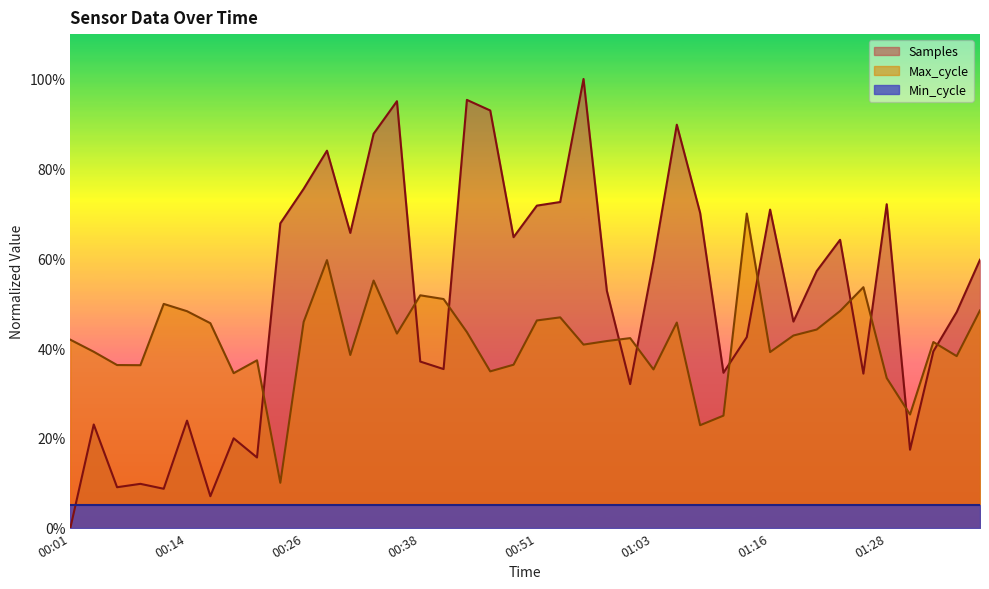

At 00:51, list the series in order from smallest to largest.

Min_cycle, Max_cycle, Samples